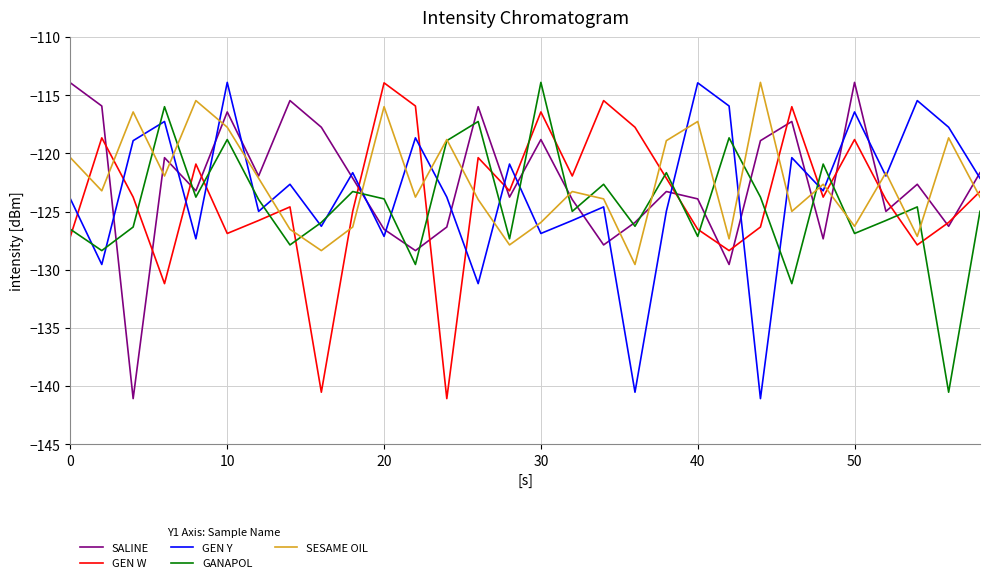

Does the chart display data point markers on the line(s)?

No